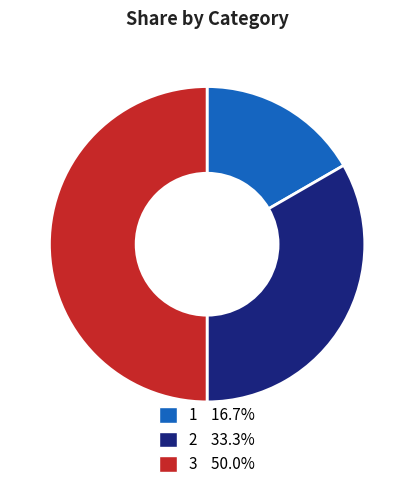

Is 2 33.3% the majority of the pie?

No